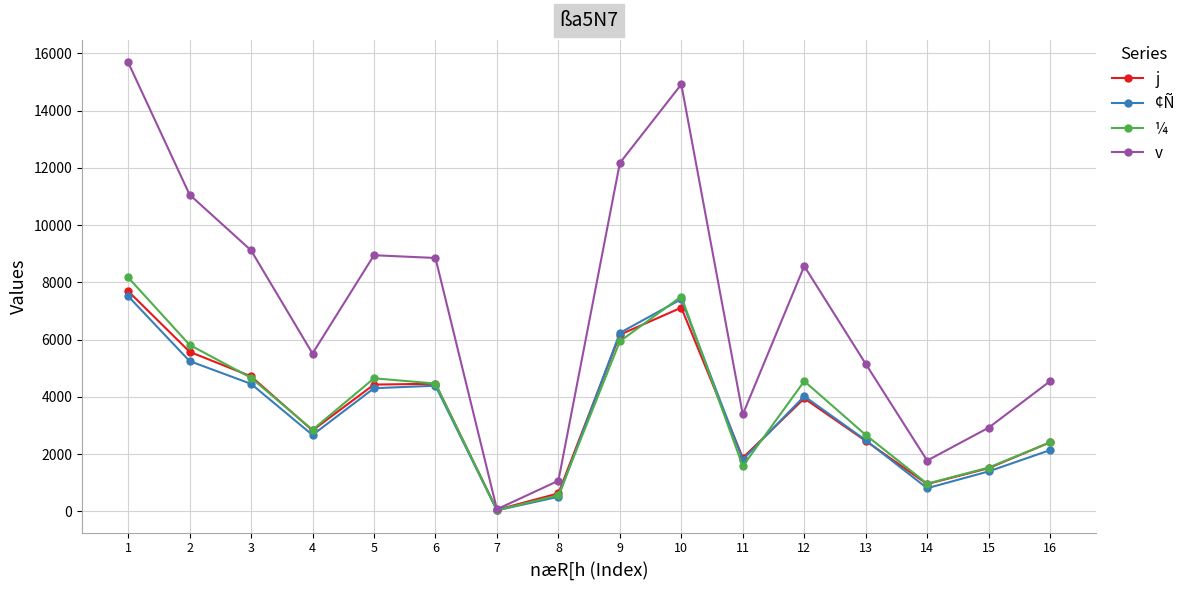

Read the ¼ value at 11, to the nearest 50.

1600